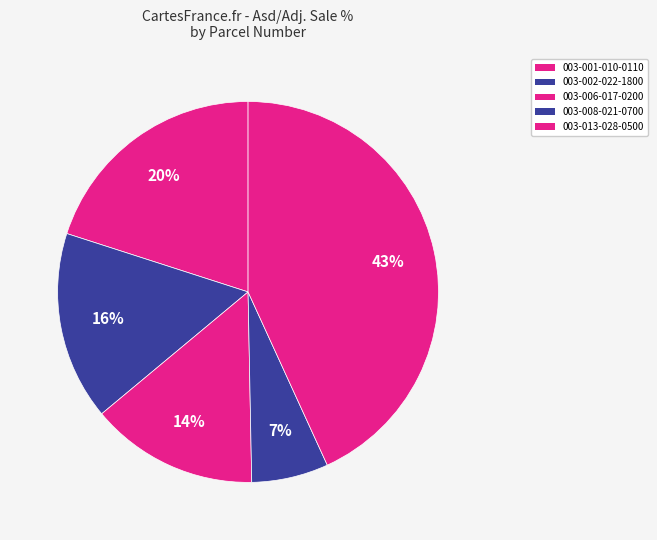

To the nearest percent, what portion does 003-013-028-0500 represent?

43%